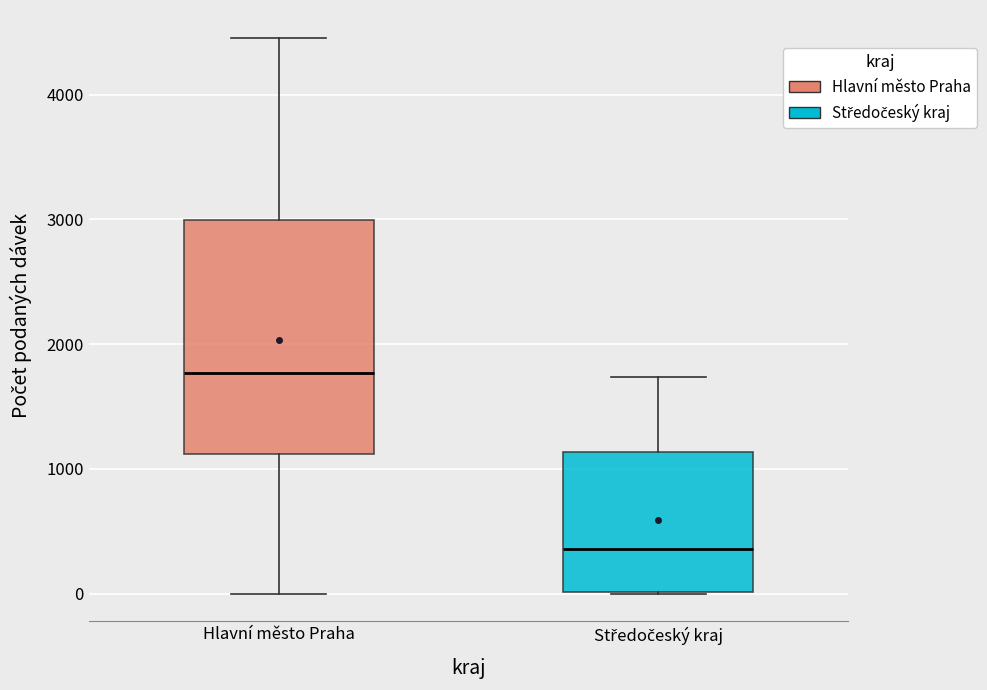

Where is the lower edge of the box for Hlavní město Praha on the y-axis? The values are not printed on the chart, so give them approximately, as read against the axis.

1100